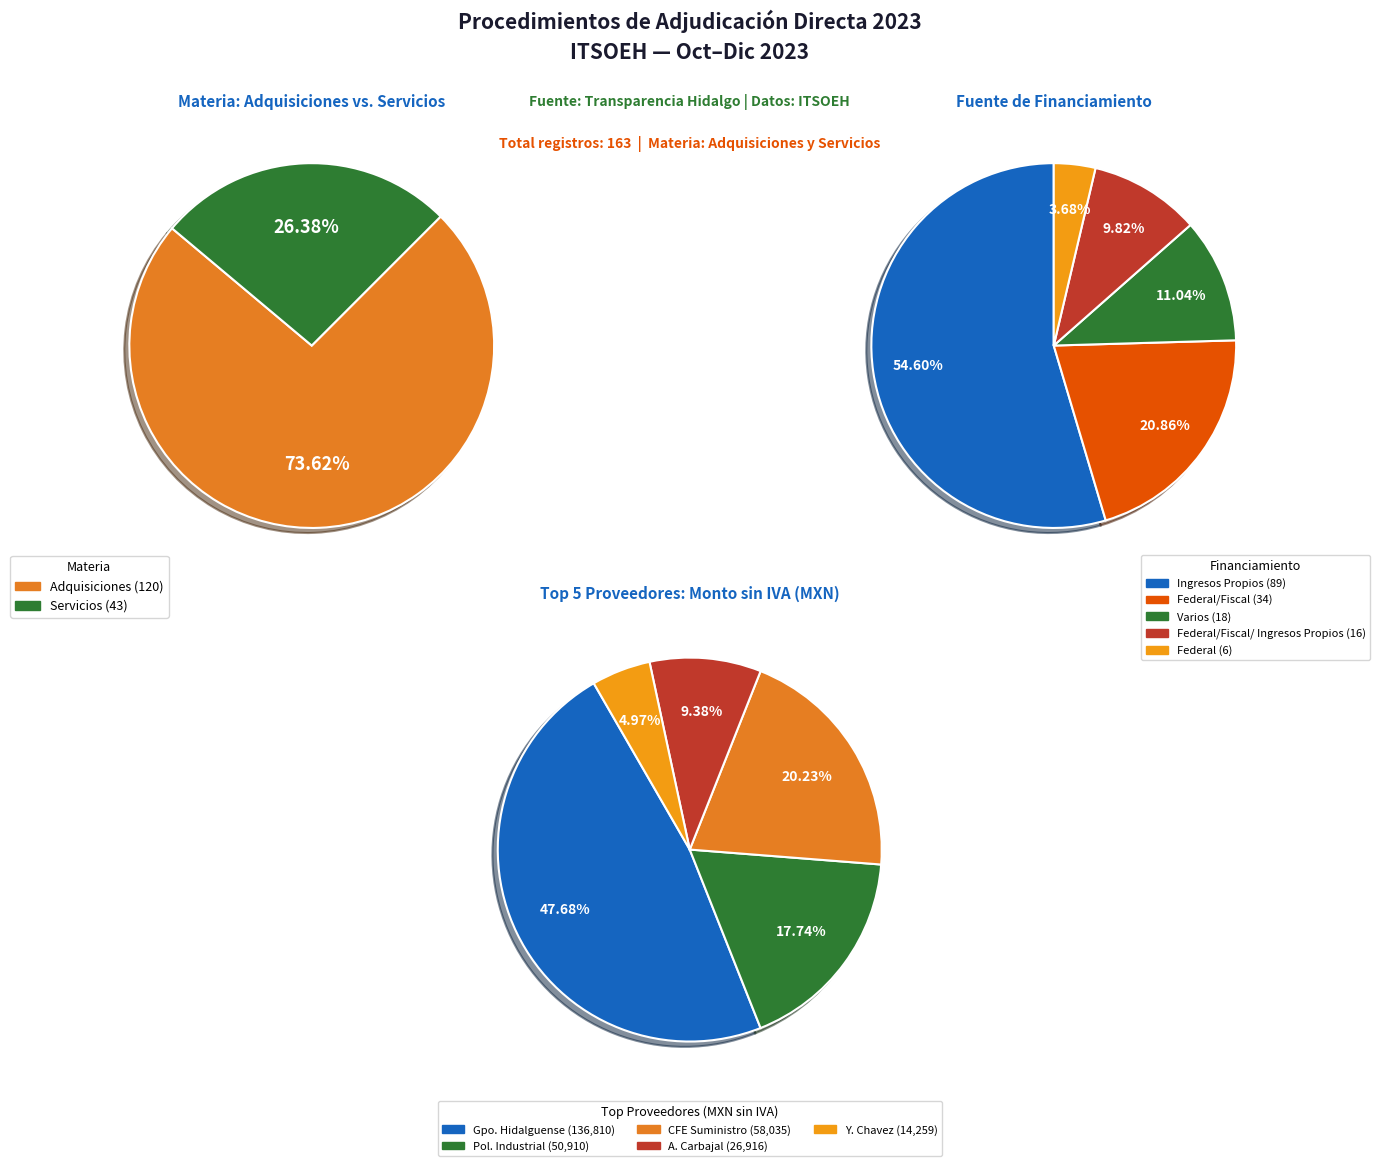

What is the largest slice in the pie chart?

Adquisiciones